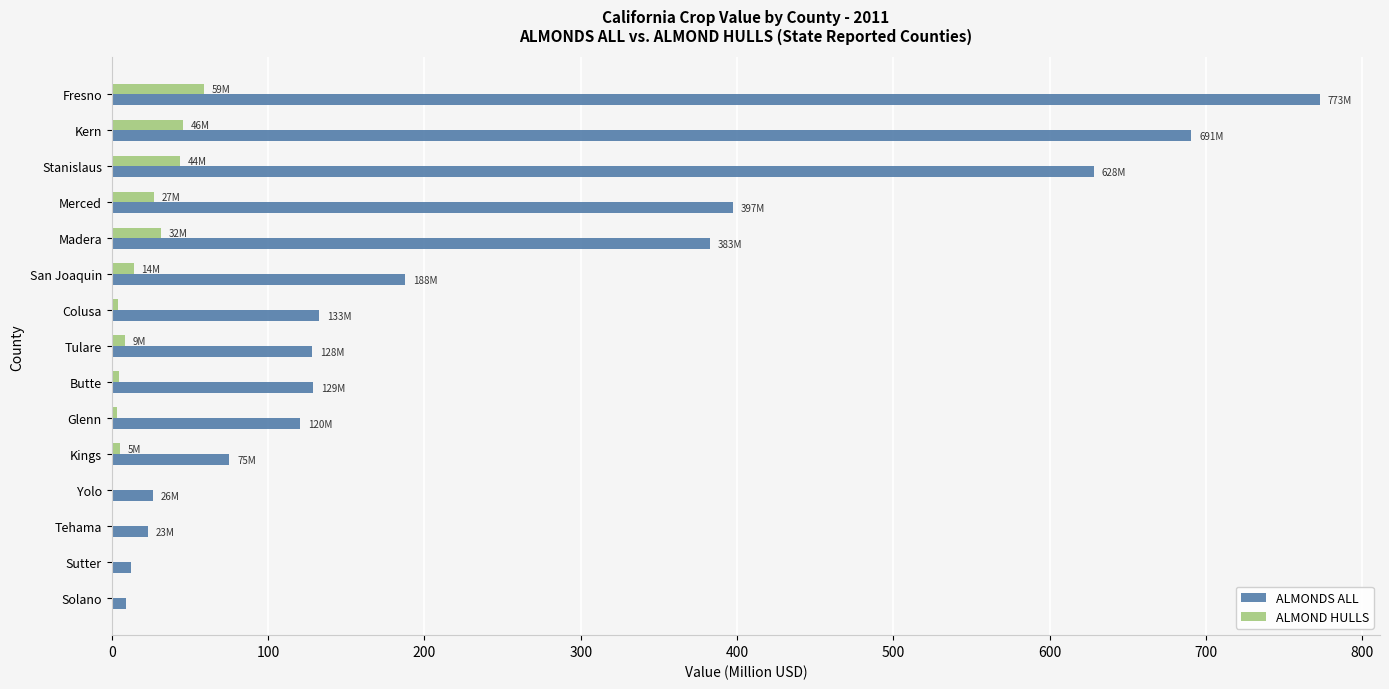

Between Tulare and Sutter, which series saw the biggest shift?

ALMONDS ALL